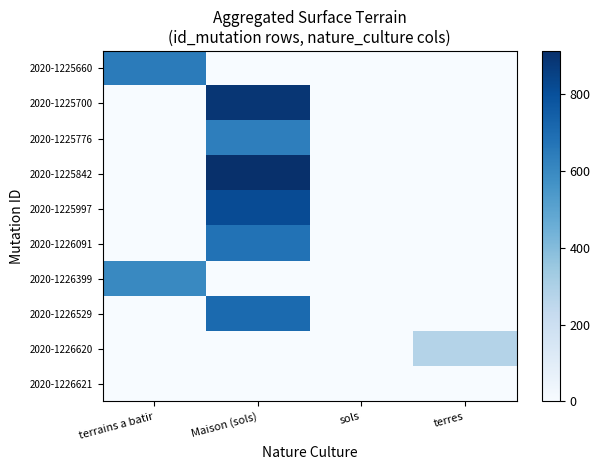

Reading left to right, extract all data points from this chart.

2020-1225660: terrains a batir=649	Maison (sols)=0	sols=0	terres=0
2020-1225700: terrains a batir=0	Maison (sols)=889	sols=0	terres=0
2020-1225776: terrains a batir=0	Maison (sols)=636	sols=0	terres=0
2020-1225842: terrains a batir=0	Maison (sols)=913	sols=0	terres=0
2020-1225997: terrains a batir=0	Maison (sols)=815	sols=0	terres=0
2020-1226091: terrains a batir=0	Maison (sols)=678	sols=0	terres=0
2020-1226399: terrains a batir=601	Maison (sols)=0	sols=0	terres=0
2020-1226529: terrains a batir=0	Maison (sols)=708	sols=0	terres=0
2020-1226620: terrains a batir=0	Maison (sols)=0	sols=0	terres=279
2020-1226621: terrains a batir=0	Maison (sols)=0	sols=3	terres=0